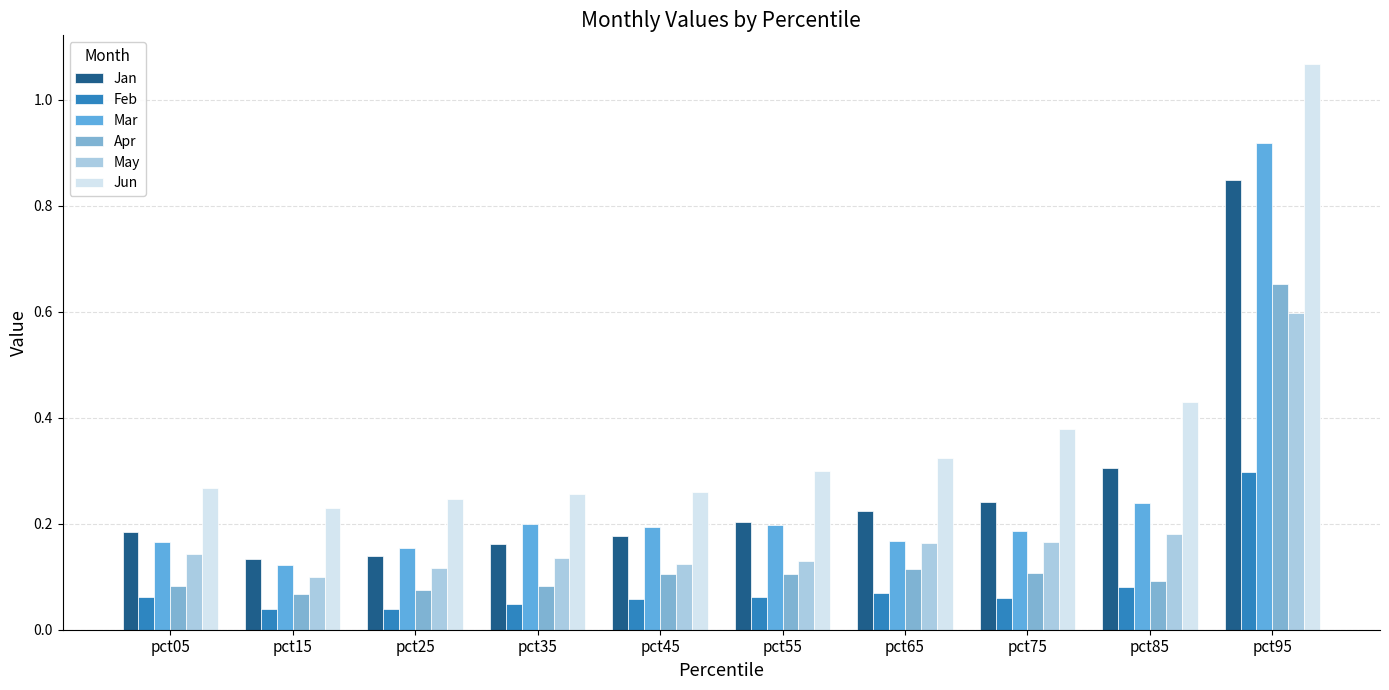

How many May values are between 0 and 1?

10